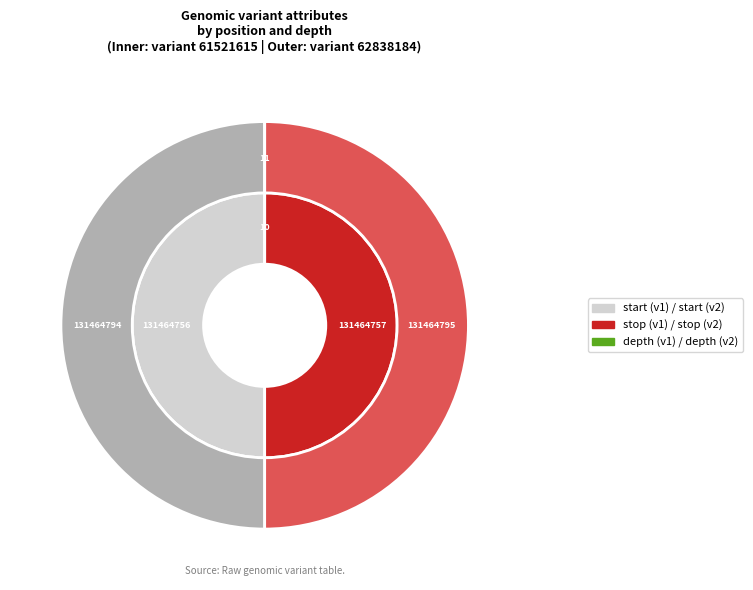

Count the number of slices in the pie.

3